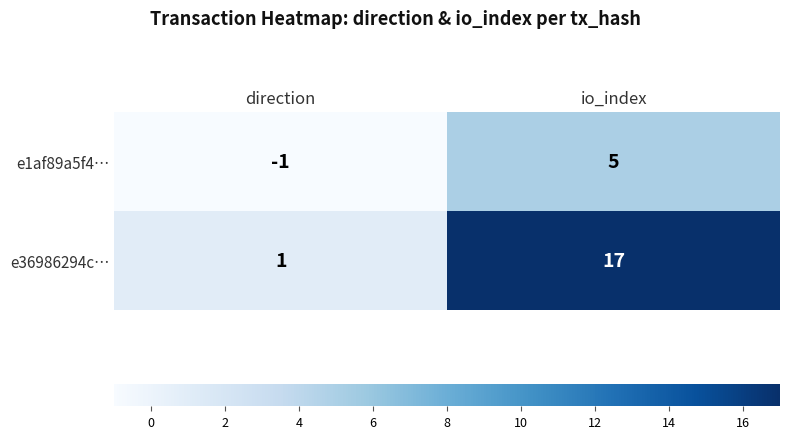

Which series has the largest total across all categories?

e36986294c…